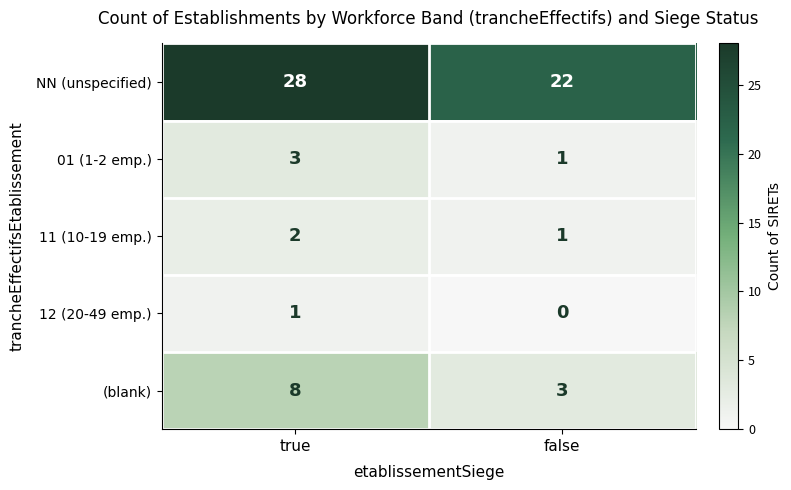

At which category is the sum across all series the highest?

true